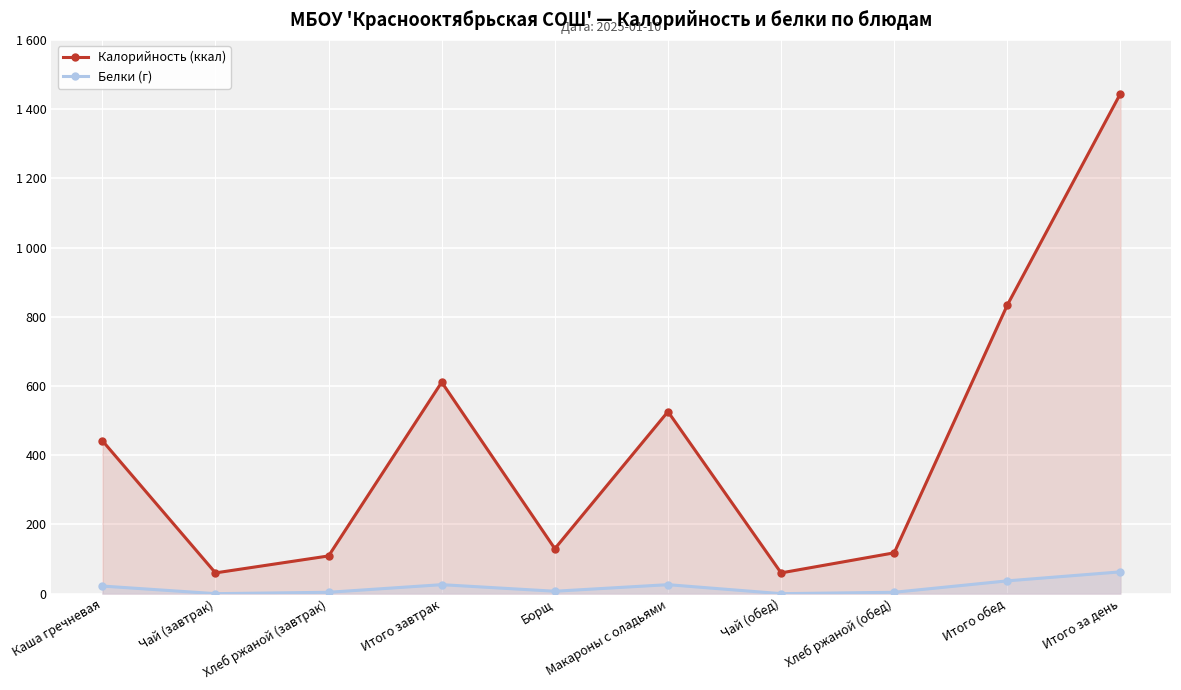

Count the number of data series in this chart.

2